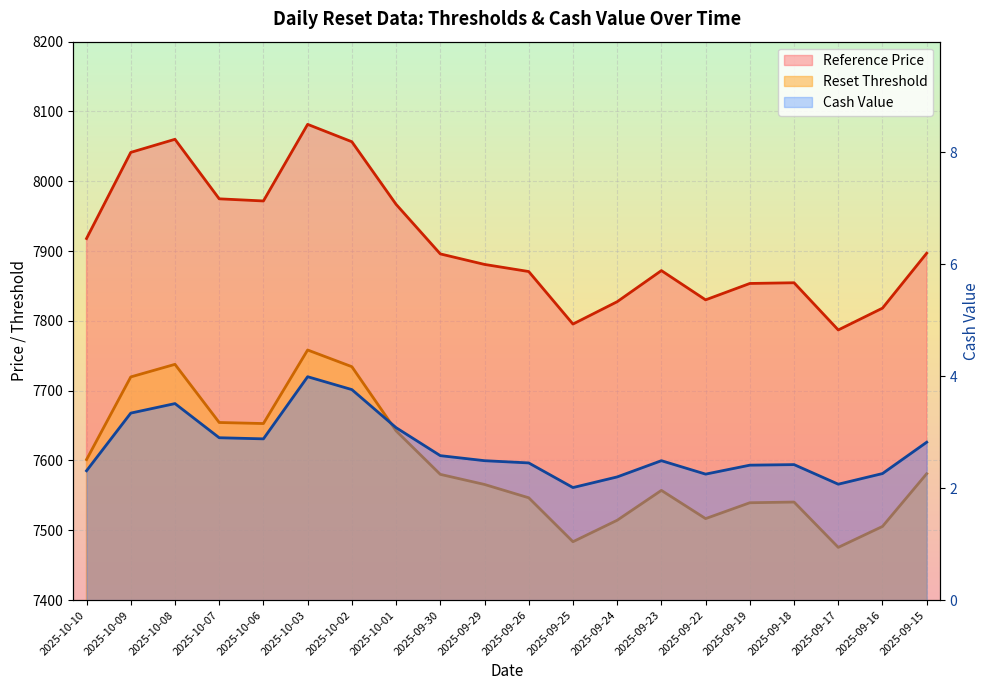

Which label corresponds to the smallest value in the chart?

2025-09-25